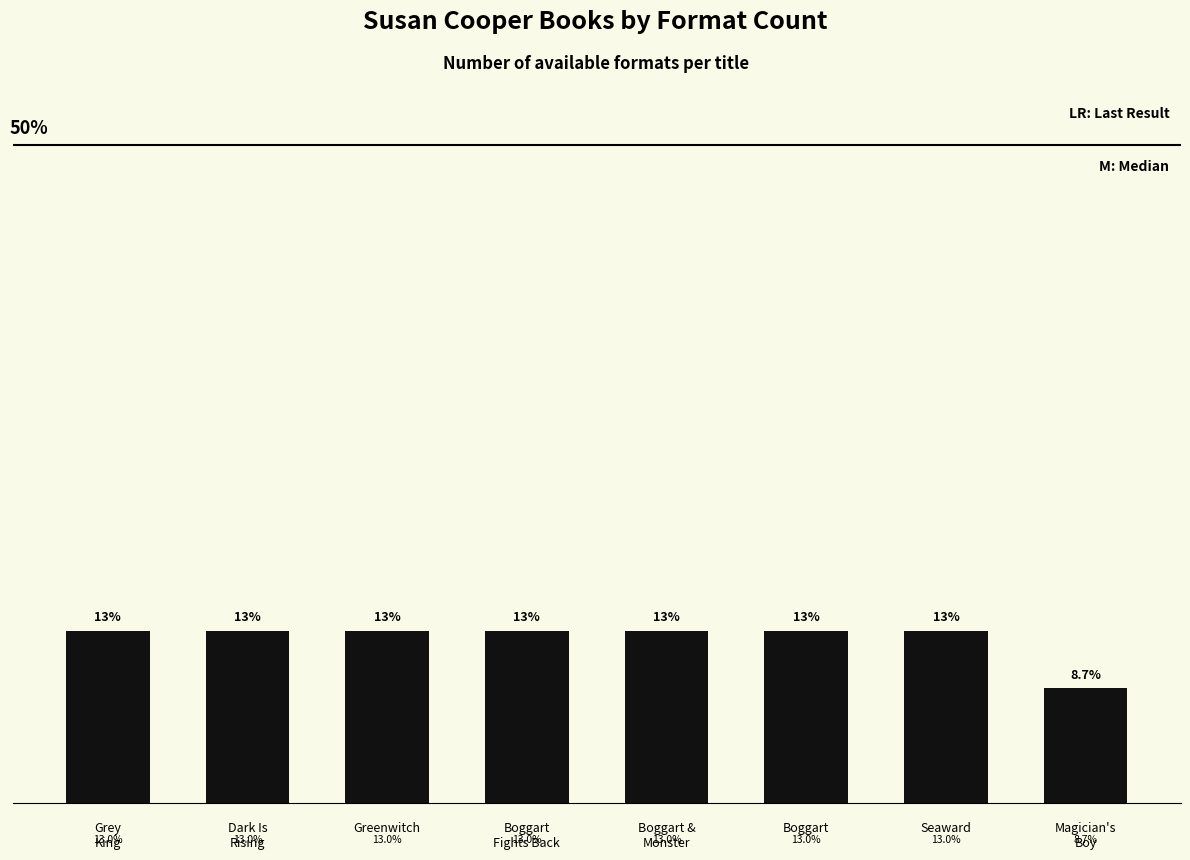

What is the label of the 3rd bar from the right?

Boggart